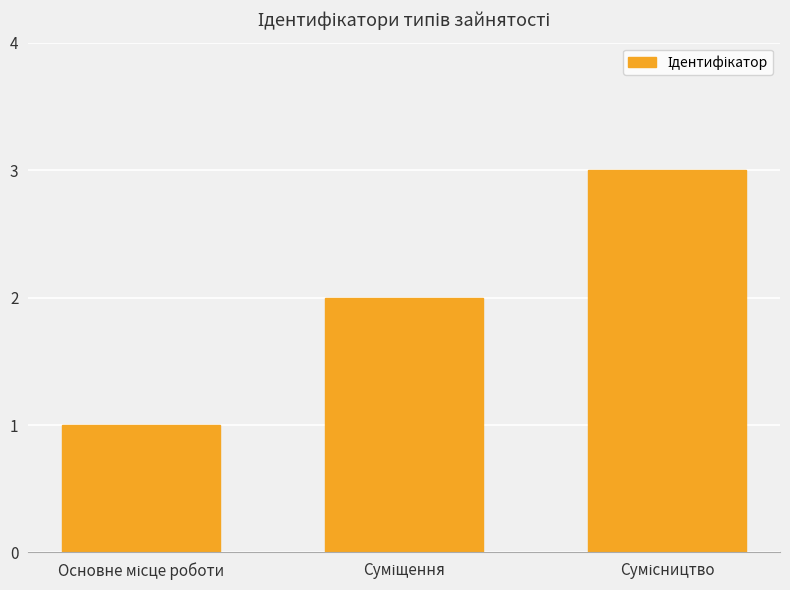

What is the greatest value displayed?

3